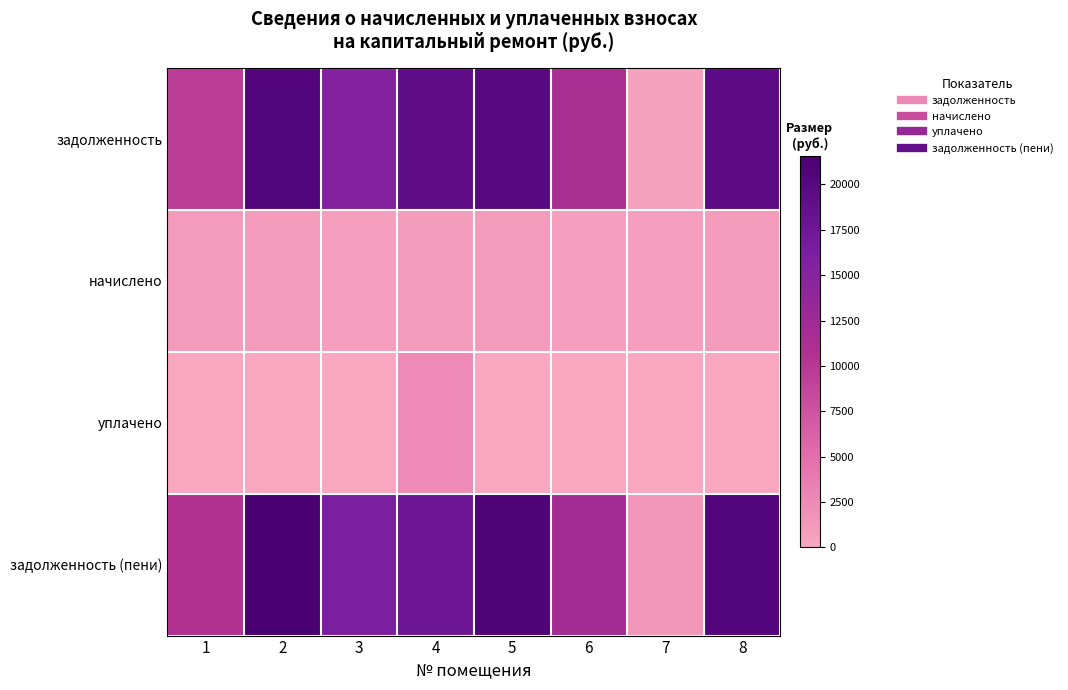

Between 8 and 4, which is larger?

8